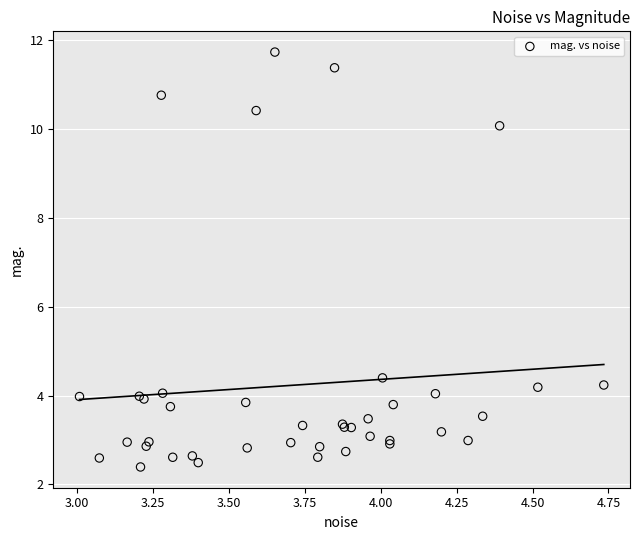

What Y value in the scatter plot is closest to 7?

4.4